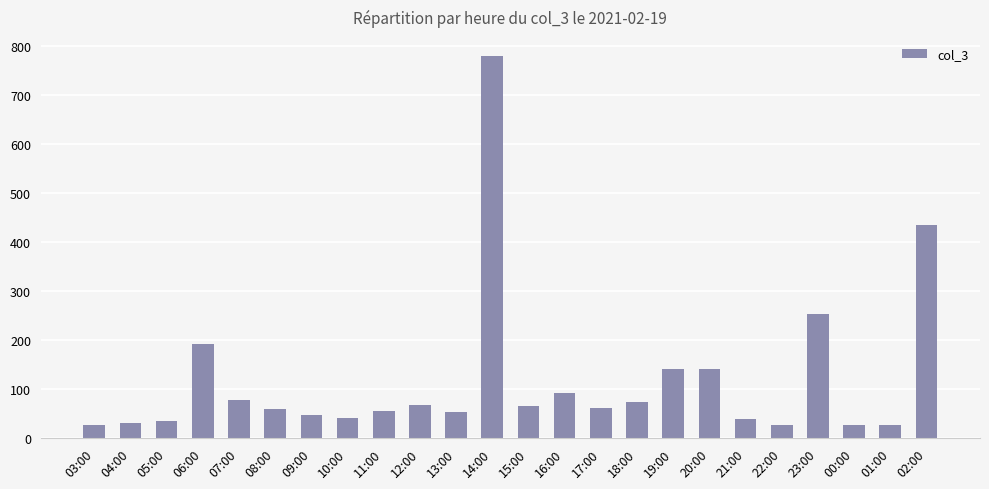

What is the label of the 6th bar from the left?

08:00